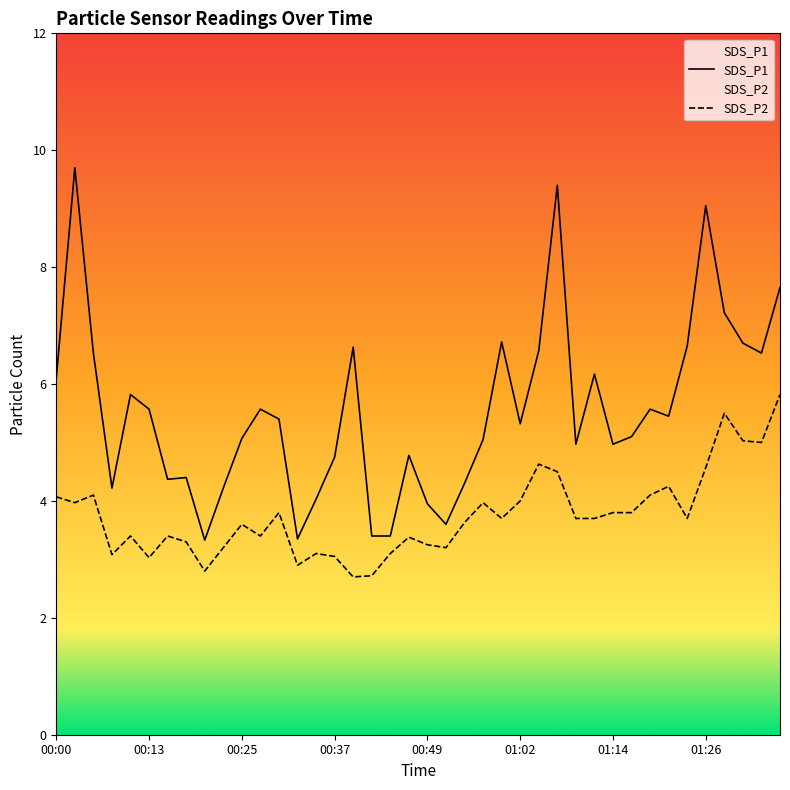

True or false: SDS_P1 and SDS_P2 intersect in this chart.

False